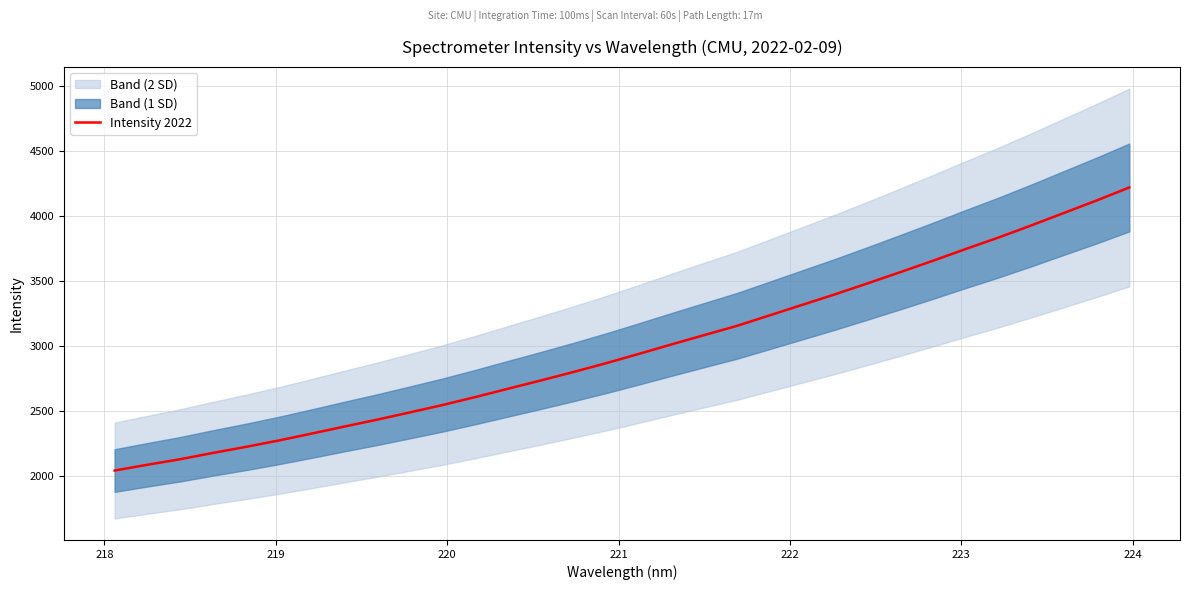

How many lines are shown in the chart?

1